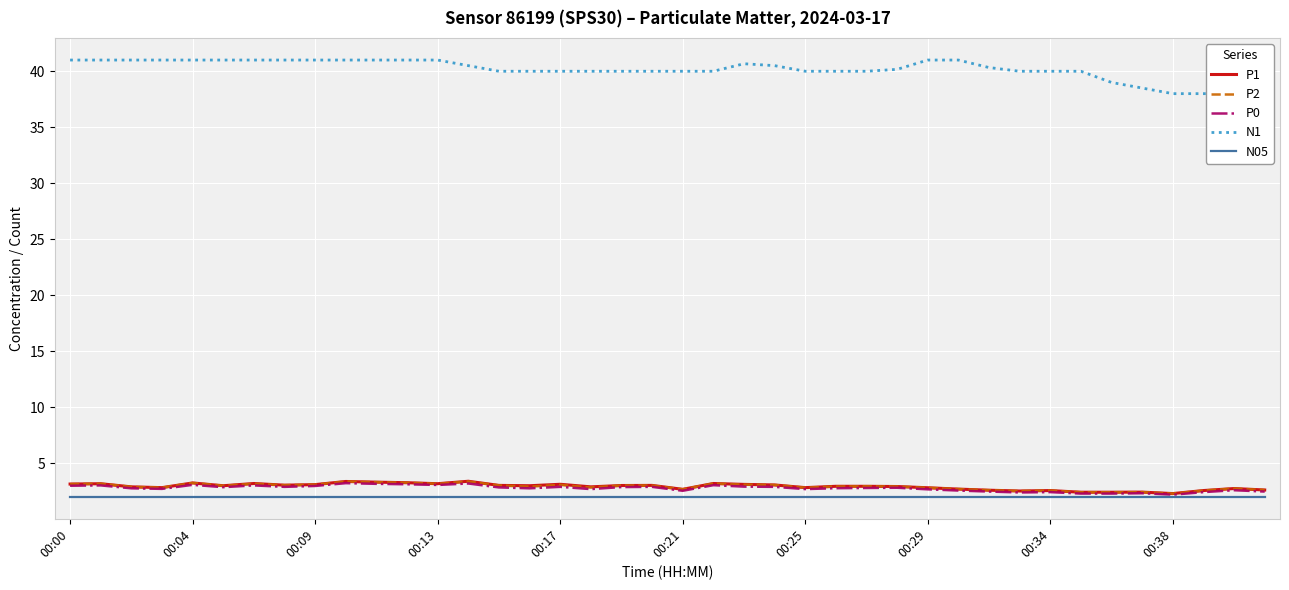

What is the highest value of the N05 series?

2.0